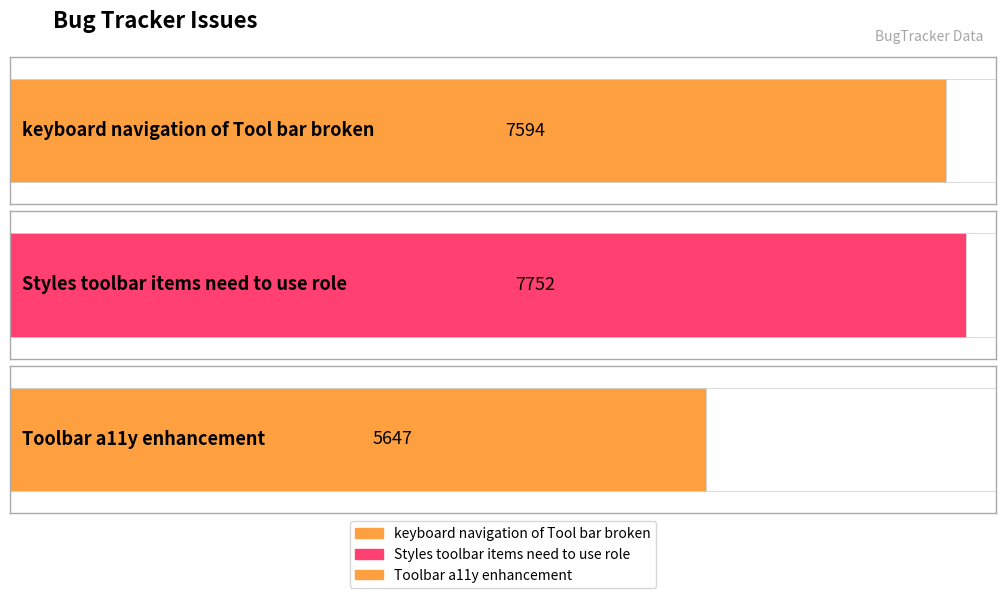

Which label corresponds to the smallest value in the chart?

Toolbar a11y enhancement